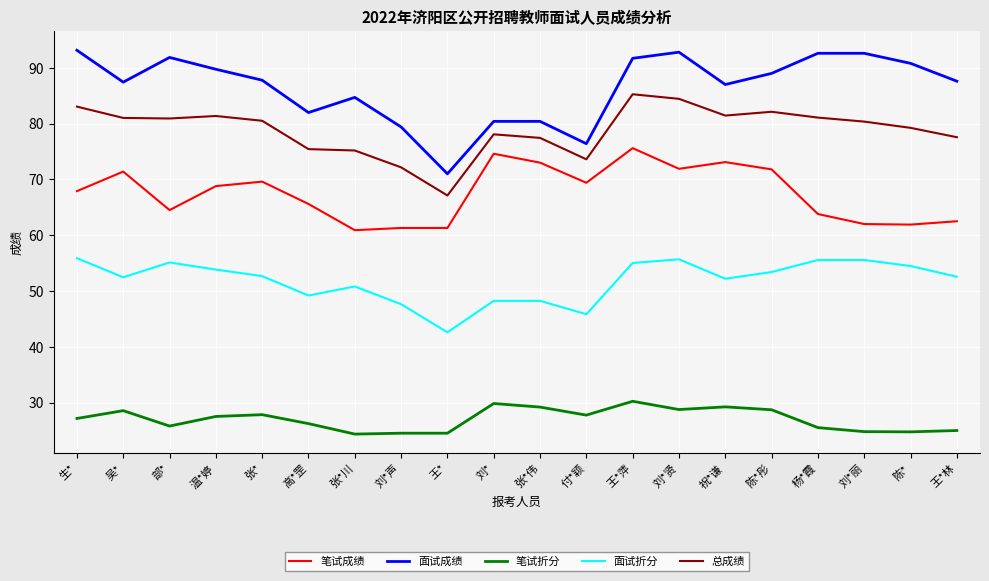

What is the total value across all series at 刘*丽?

315.3